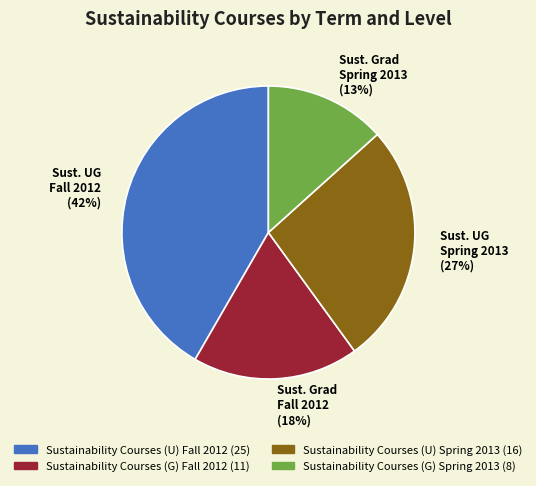

To the nearest percent, what is the difference between the Sust. Grad Fall 2012 (18%) and Sust. Grad Spring 2013 (13%) slice percentages?

5%